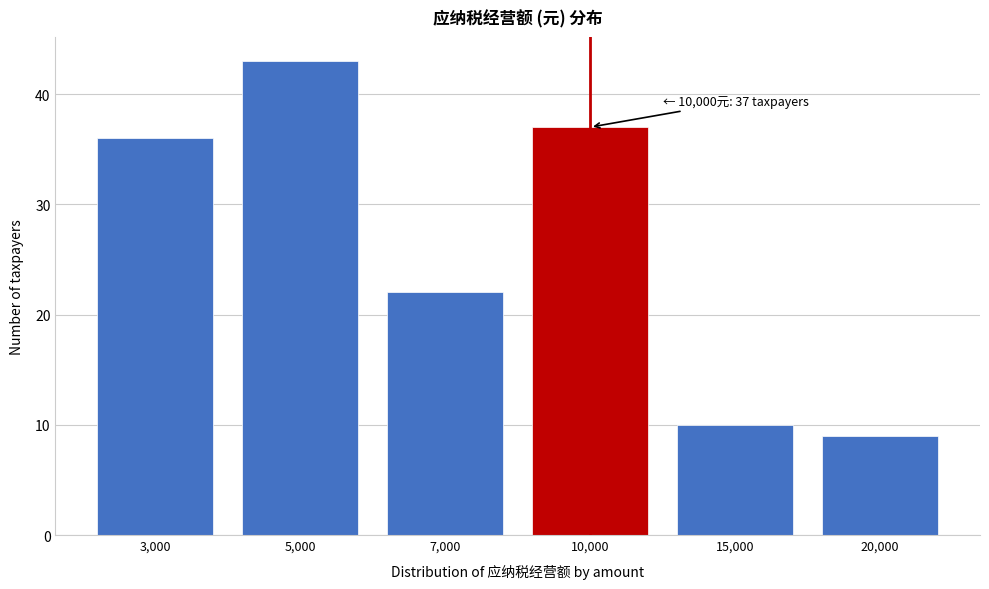

Reading right to left, extract all data points from this chart.

9	10	37	22	43	36